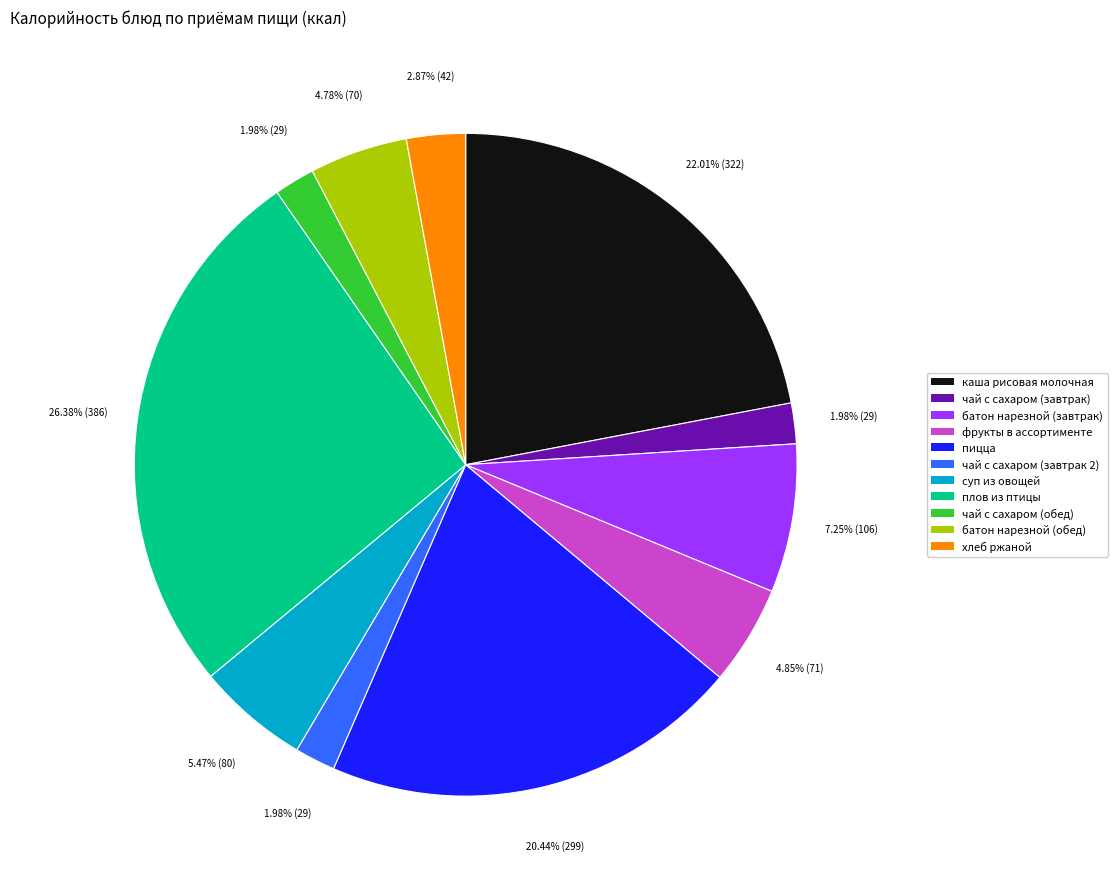

Is there any slice that represents more than half of the pie?

No